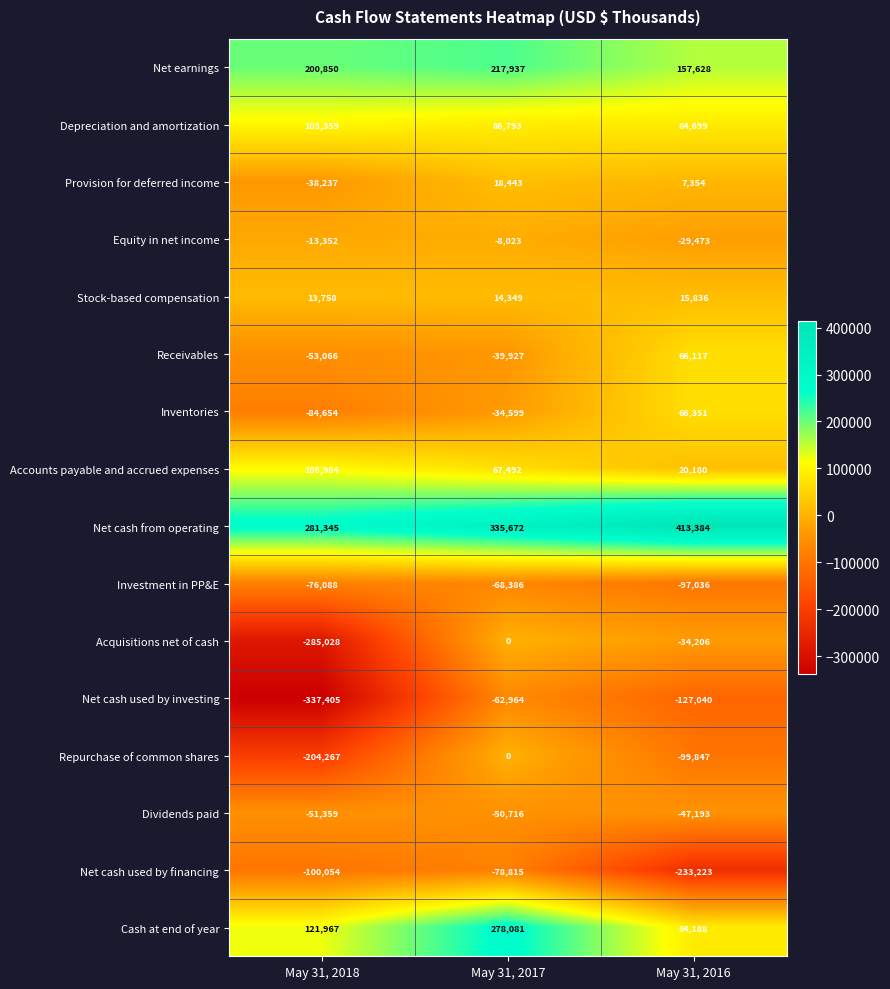

Which label corresponds to the largest value in the chart?

May 31, 2016